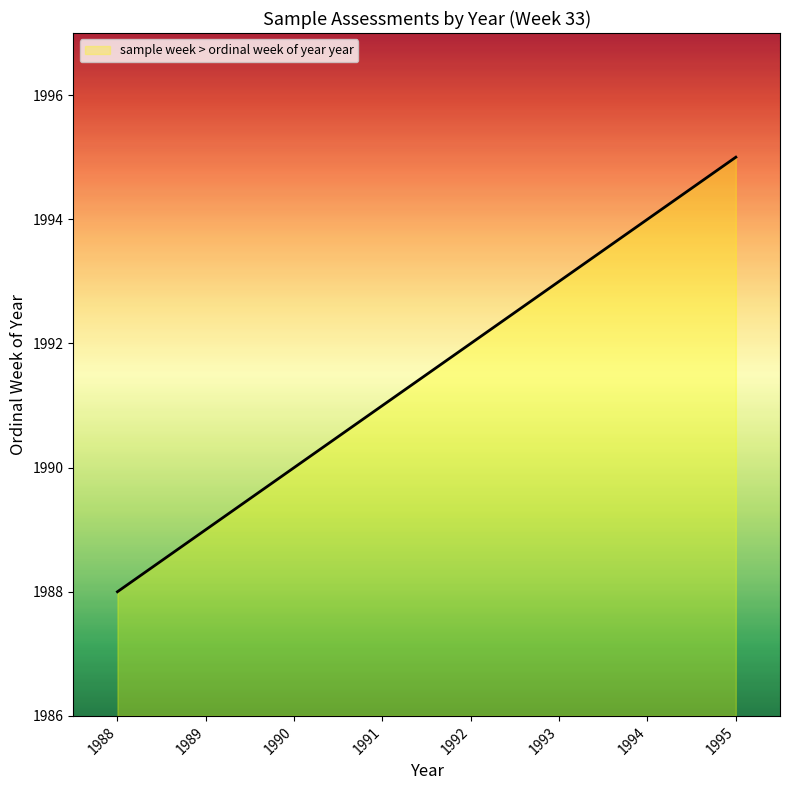

The value at 1993 is 493. True or false?

False